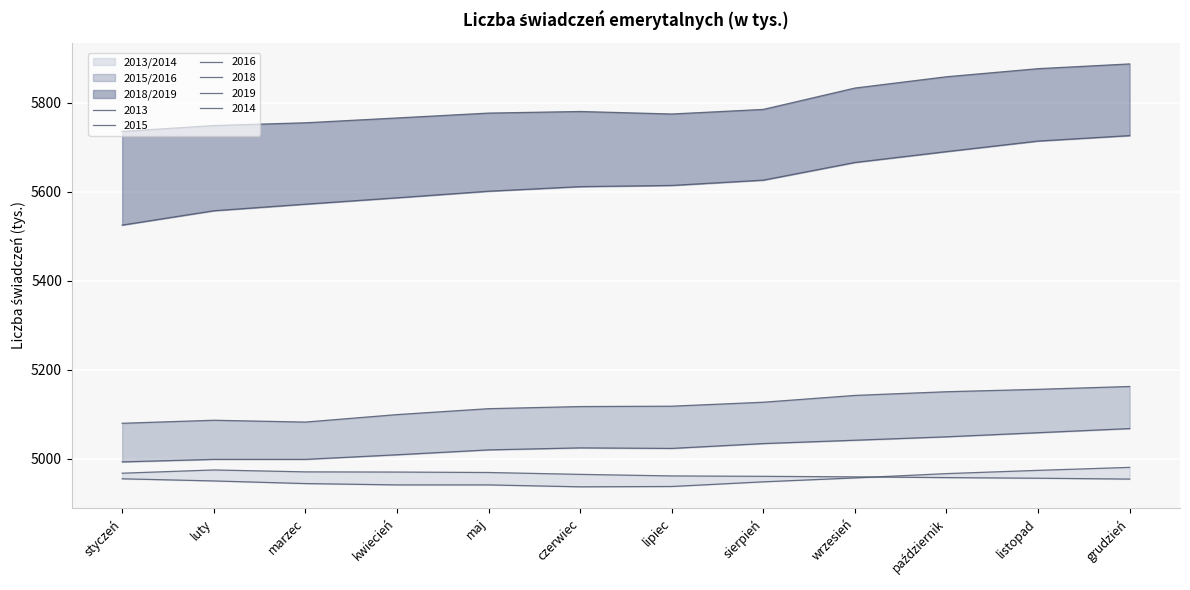

Between maj and kwiecień, which is larger?

kwiecień